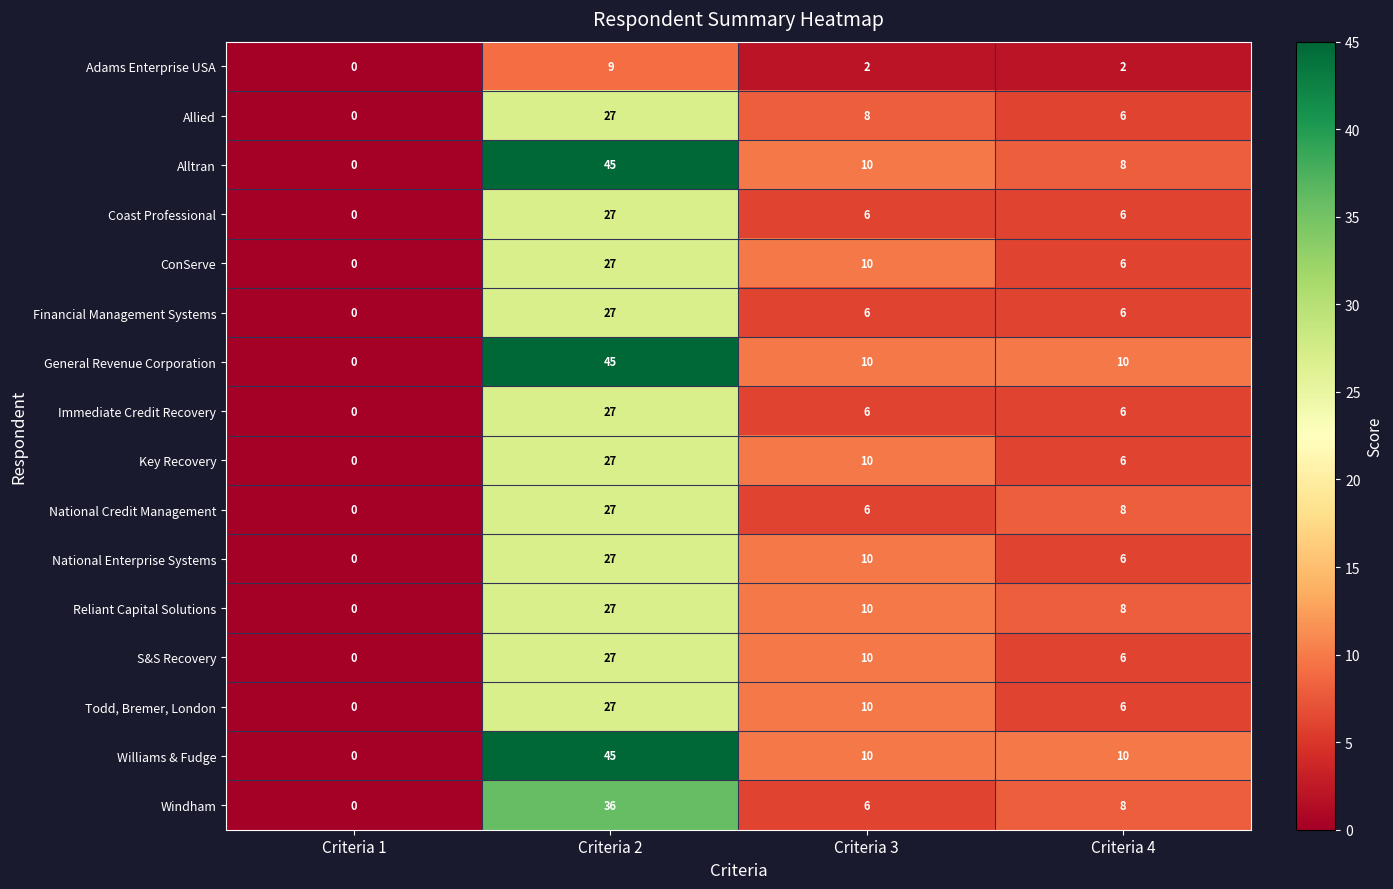

What is the maximum value shown in the chart?

45